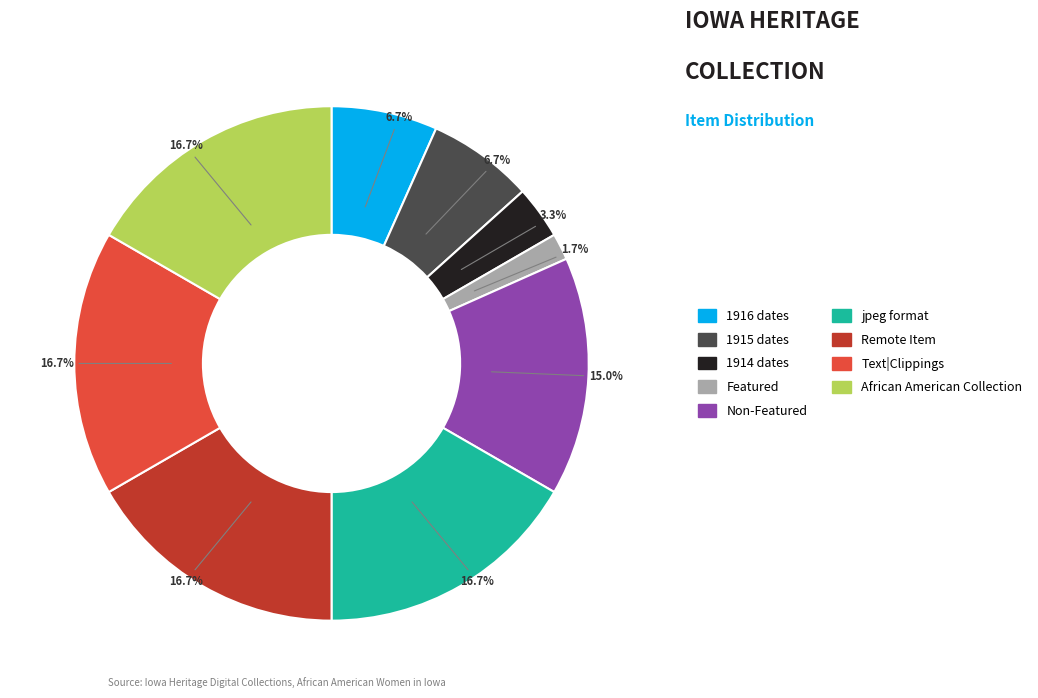

What is the smallest slice in the pie chart?

Featured